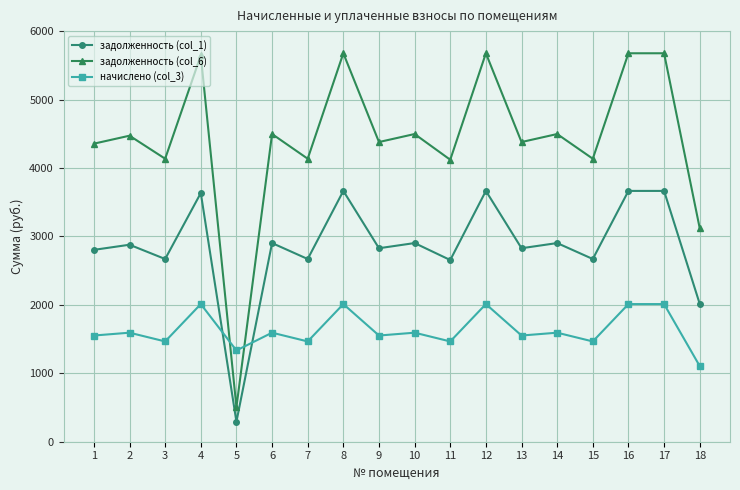

Count the number of data series in this chart.

3